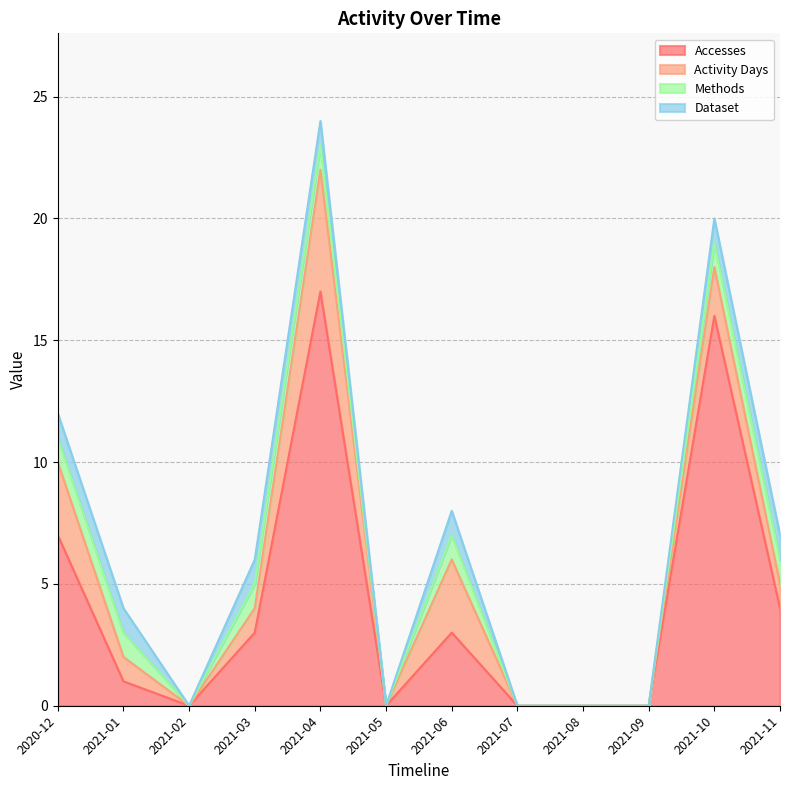

The Methods series shows 1 at 2021-04. True or false?

False